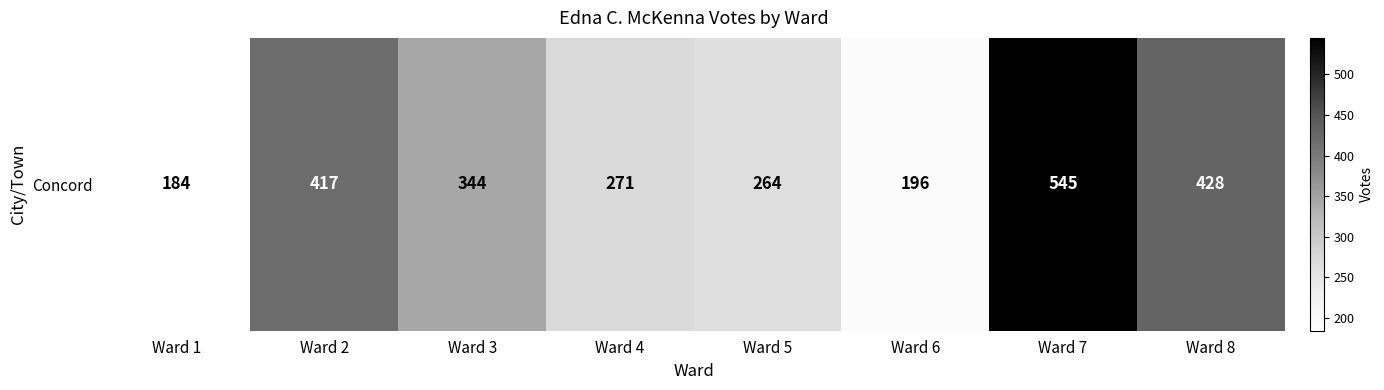

True or false: the data shows 184 at Ward 1.

True